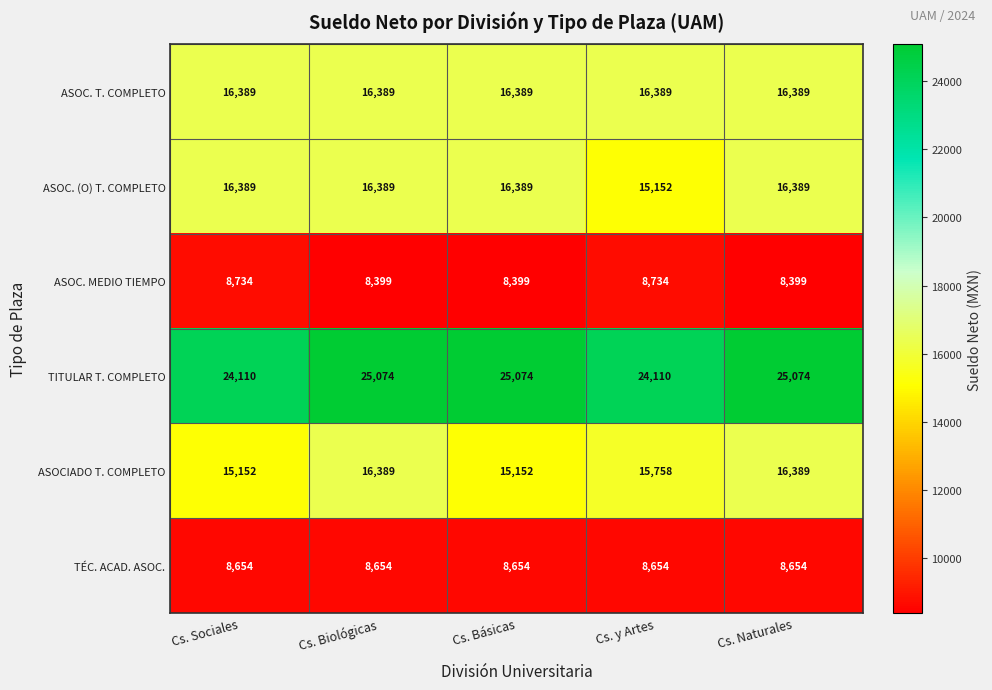

Rank the series at Cs. y Artes from lowest to highest value.

TÉC. ACAD. ASOC., ASOC. MEDIO TIEMPO, ASOC. (O) T. COMPLETO, ASOCIADO T. COMPLETO, ASOC. T. COMPLETO, TITULAR T. COMPLETO